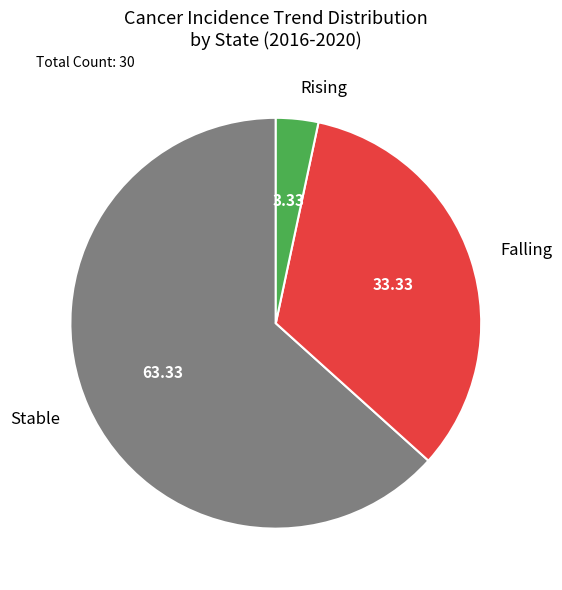

Which has a higher value, Falling or Rising?

Falling